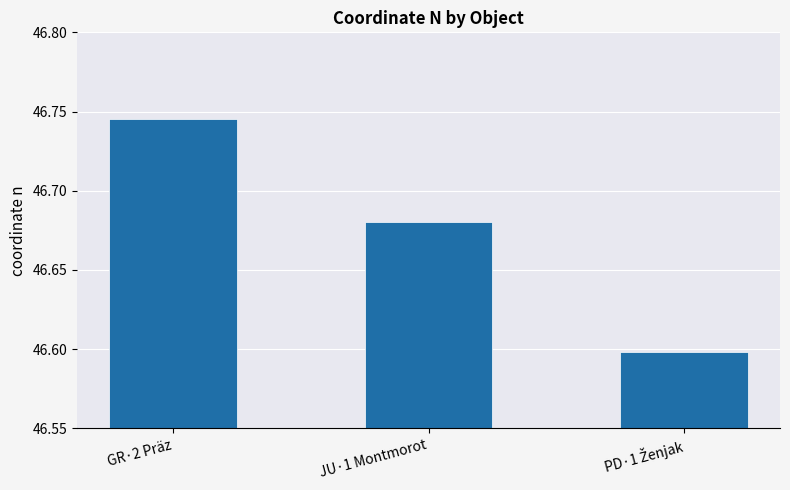

Between GR·2 Präz and JU·1 Montmorot, which is larger?

GR·2 Präz